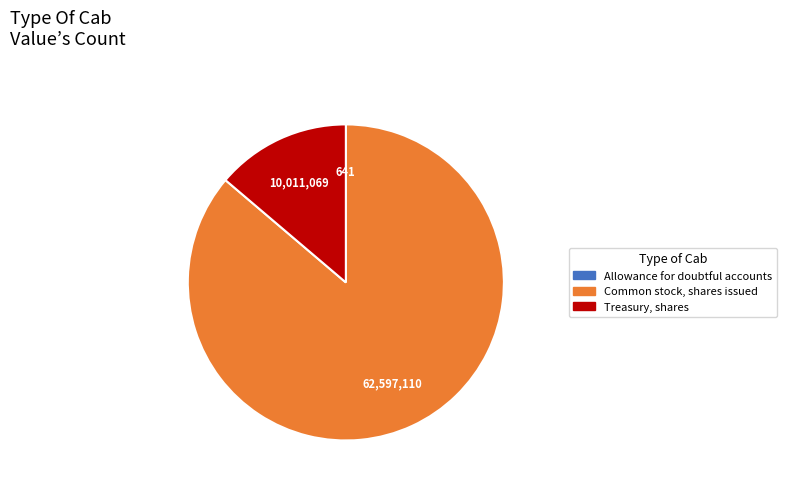

The 10,011,069 slice represents 14% of the pie. True or false?

True